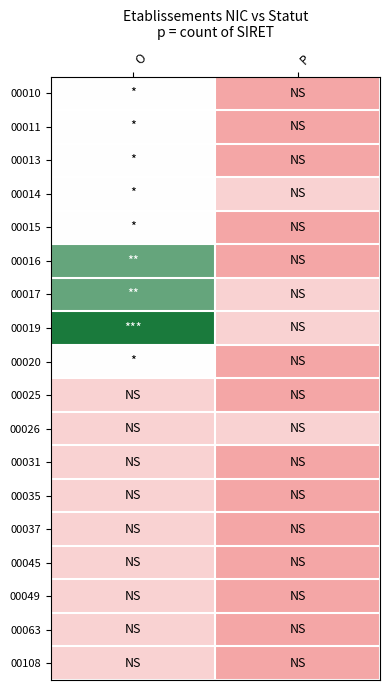

How many distinct data groups are displayed?

18